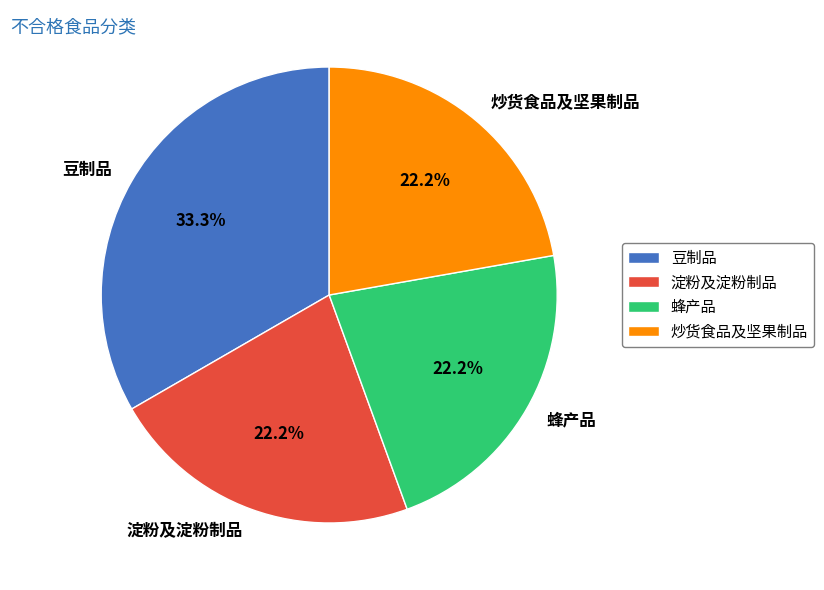

To the nearest percent, what percentage of the pie is 淀粉及淀粉制品?

22%